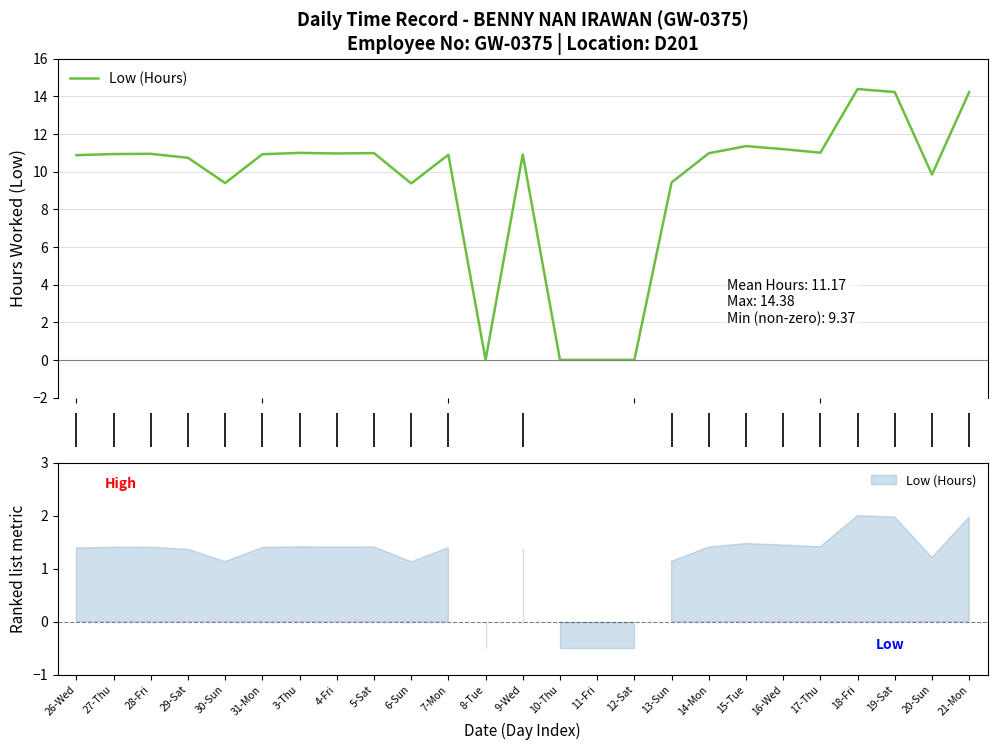

Reading left to right, list all the values displayed in this chart.

26-Wed=10.9	27-Thu=10.9	28-Fri=10.9	29-Sat=10.7	30-Sun=9.4	31-Mon=10.9	3-Thu=11.0	4-Fri=11.0	5-Sat=11.0	6-Sun=9.4	7-Mon=10.9	8-Tue=0.0	9-Wed=10.9	10-Thu=0.0	11-Fri=0.0	12-Sat=0.0	13-Sun=9.4	14-Mon=11.0	15-Tue=11.3	16-Wed=11.2	17-Thu=11.0	18-Fri=14.4	19-Sat=14.2	20-Sun=9.8	21-Mon=14.2